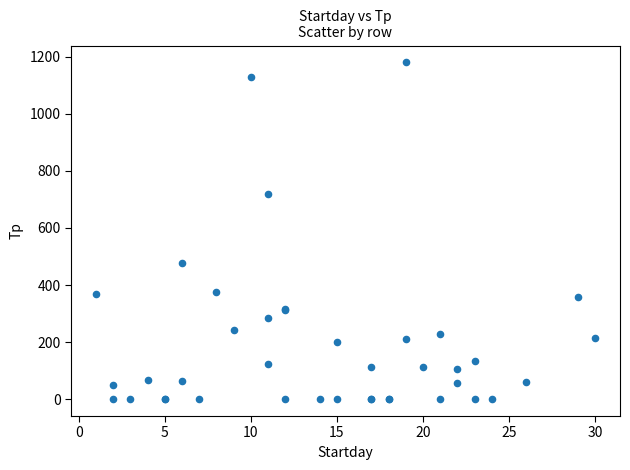

What Y value in the scatter plot is closest to 590?

477